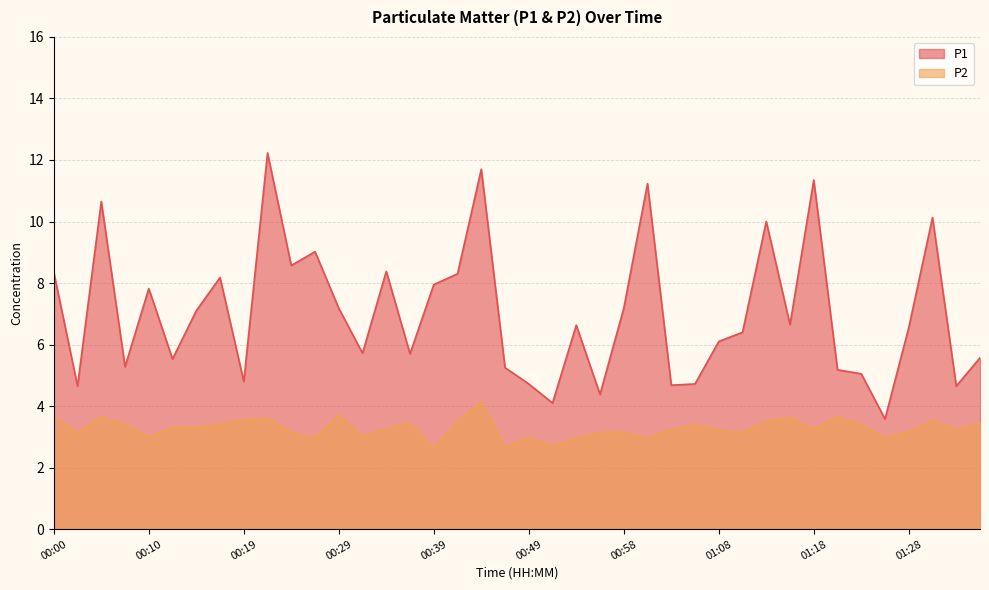

Is it true that P1 equals 2.4 at 00:02?

False